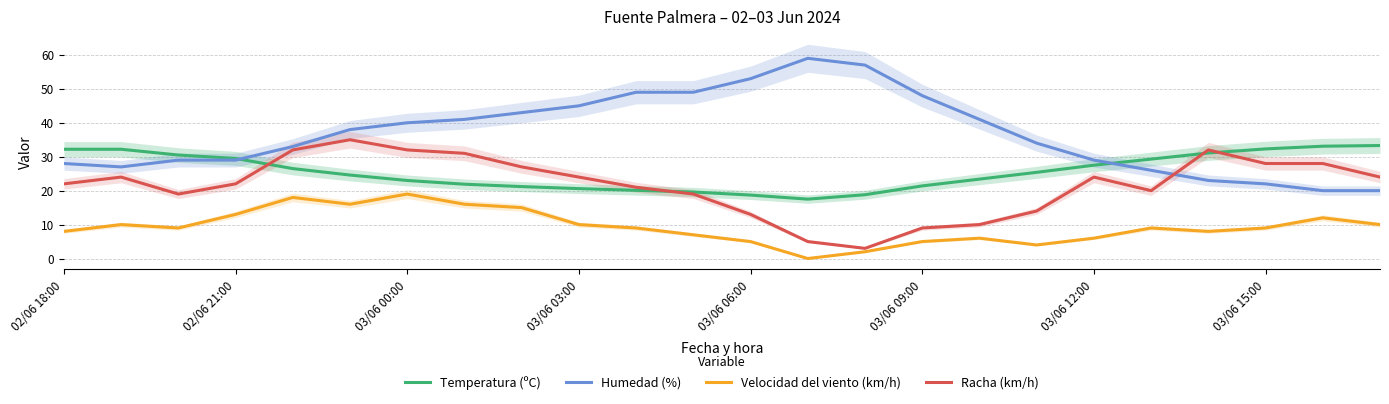

What is the value of the Temperatura (ºC) point at the 11th from the left?

20.1